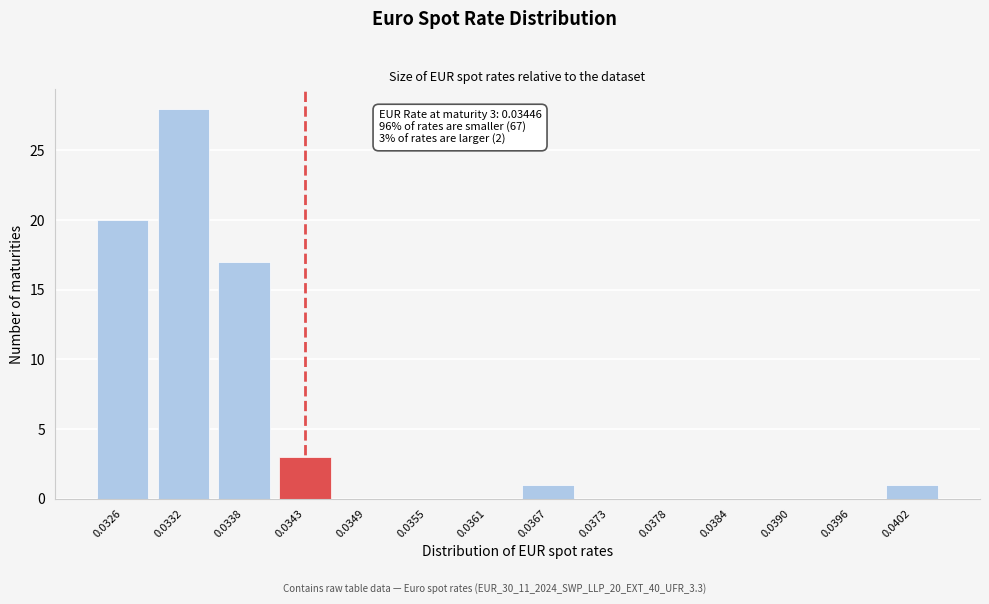

Reading left to right, transcribe all the data shown in this chart.

0.0326=20	0.0332=28	0.0338=17	0.0343=3	0.0349=0	0.0355=0	0.0361=0	0.0367=1	0.0373=0	0.0378=0	0.0384=0	0.0390=0	0.0396=0	0.0402=1